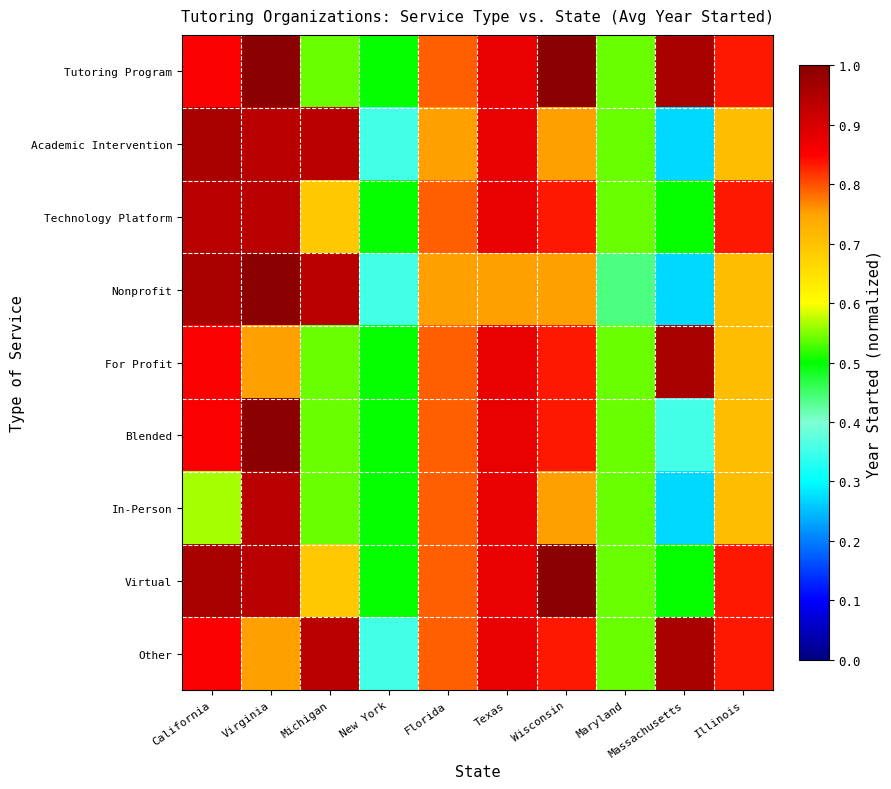

Which category has the highest value across all series?

Virginia